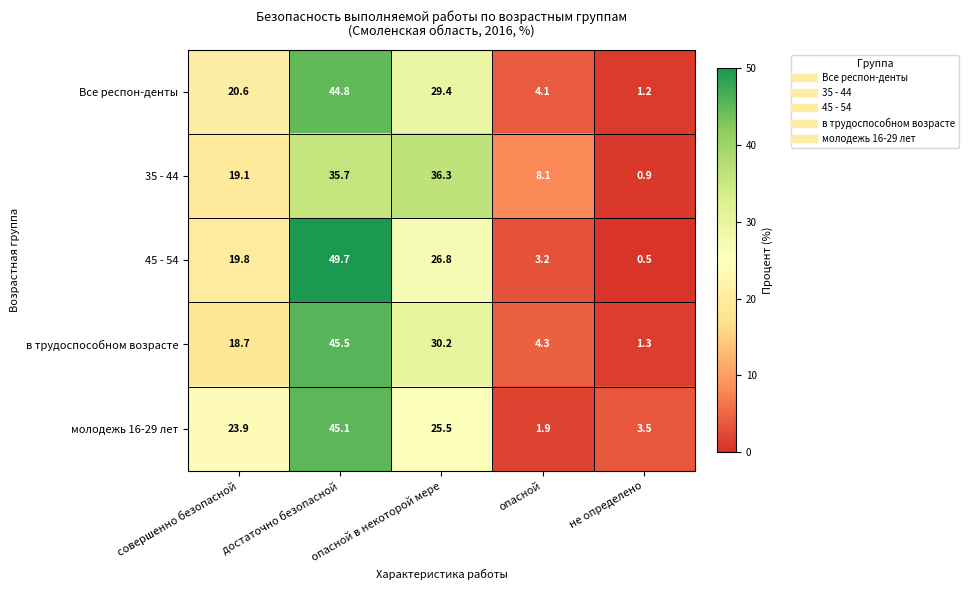

Which series has the largest range (max minus min)?

45 - 54